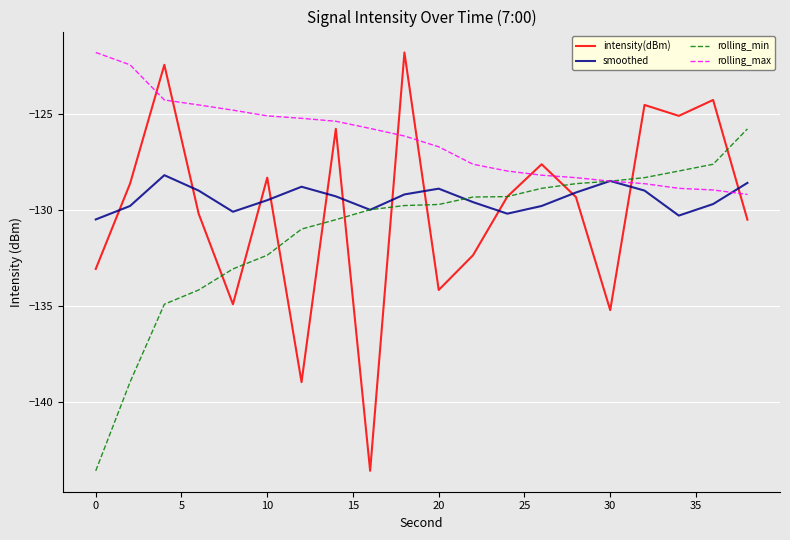

True or false: intensity(dBm) and rolling_max intersect in this chart.

True